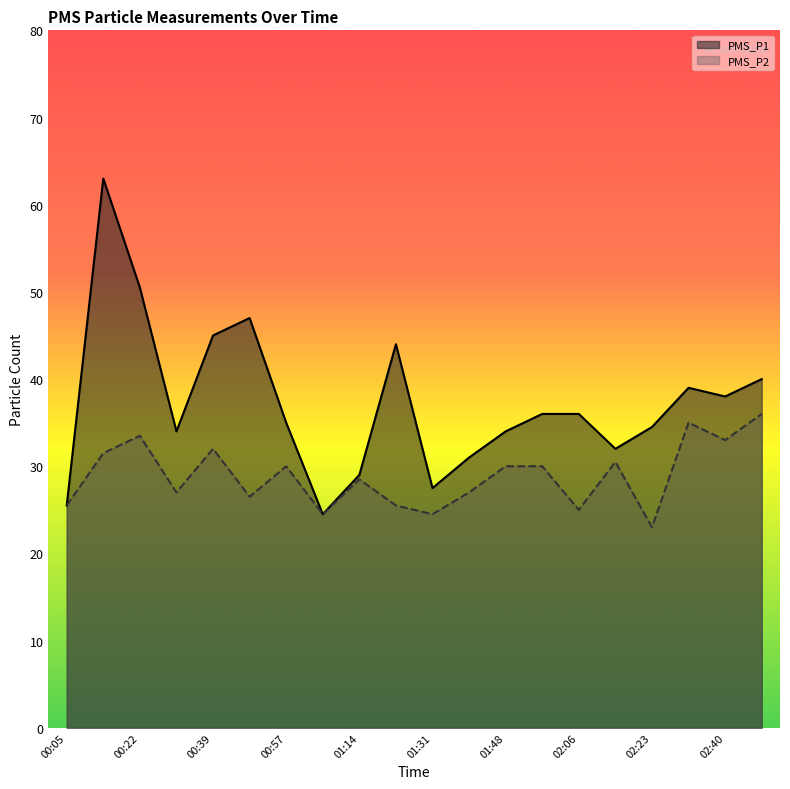

How many series are shown in this chart?

2